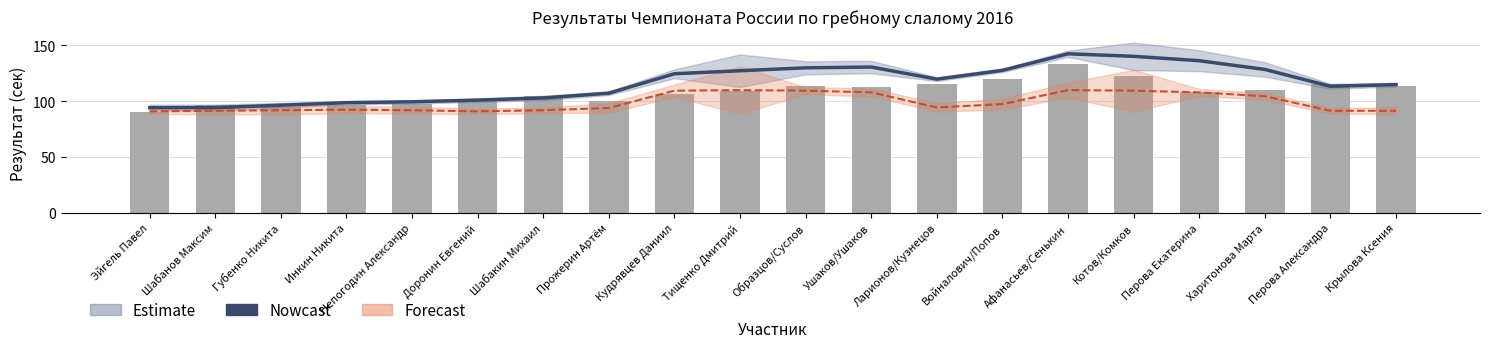

True or false: Nowcast has a value of 136.3 at Перова Екатерина.

True